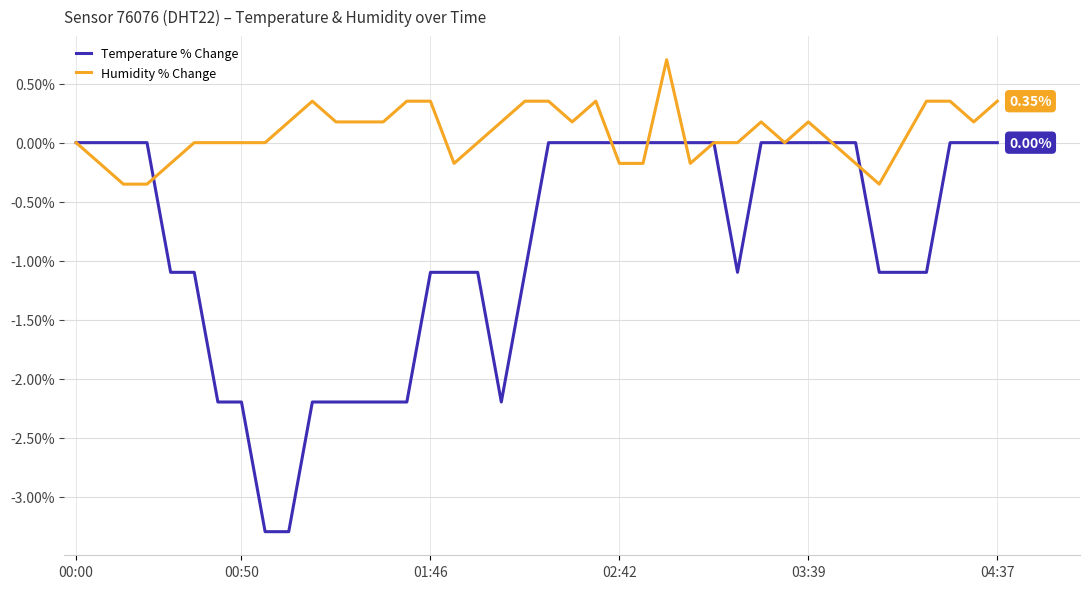

Rank the series by their maximum value, from highest to lowest.

Humidity % Change, Temperature % Change